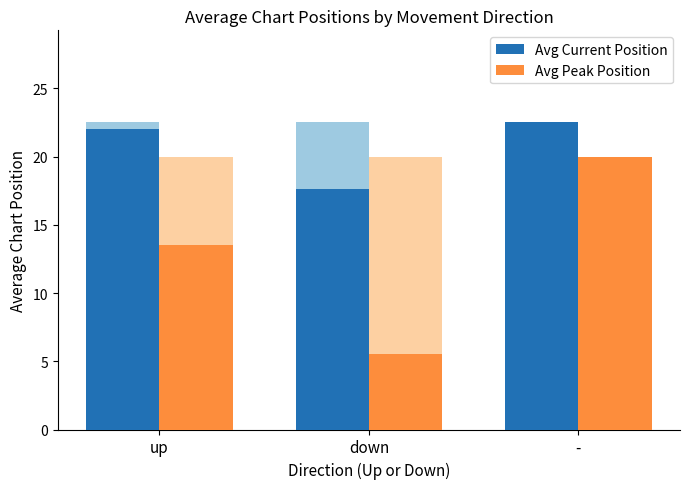

The Avg Current Position series shows 12.8 at up. True or false?

False